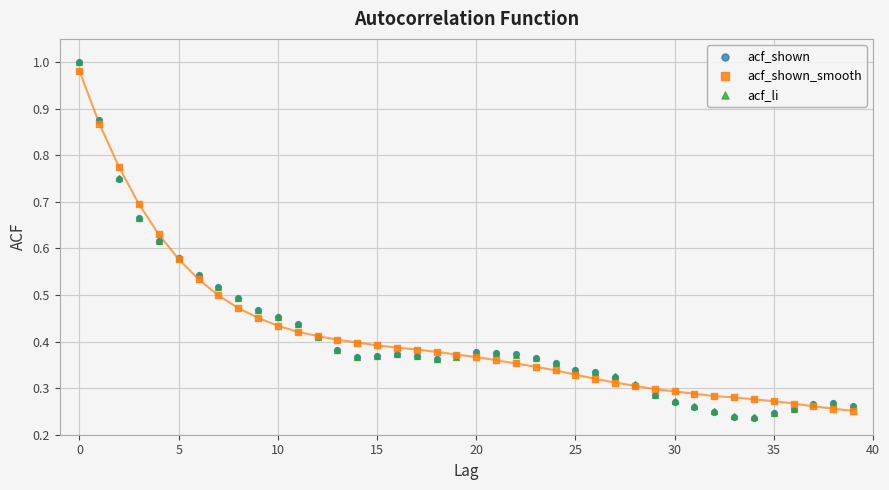

What are all the series names shown in the legend?

acf_shown, acf_shown_smooth, acf_li